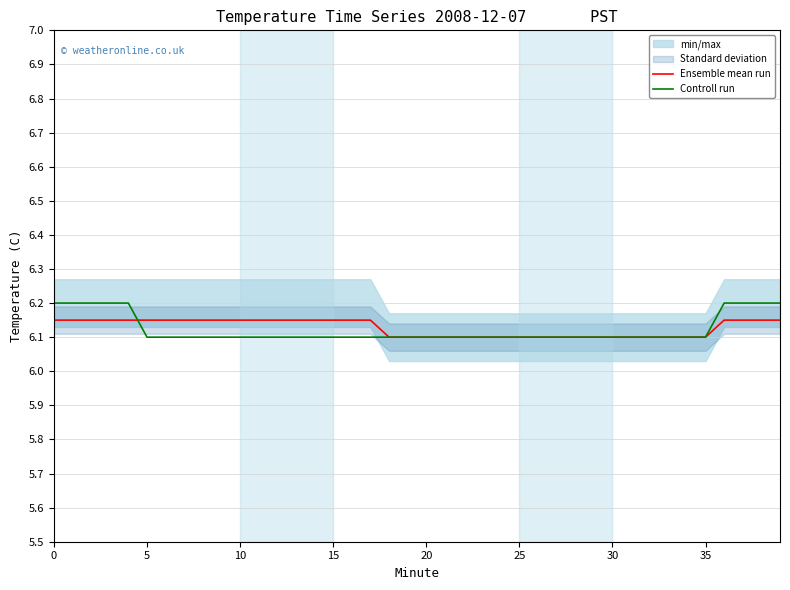

True or false: Controll run has more than 1 interior local peaks.

False